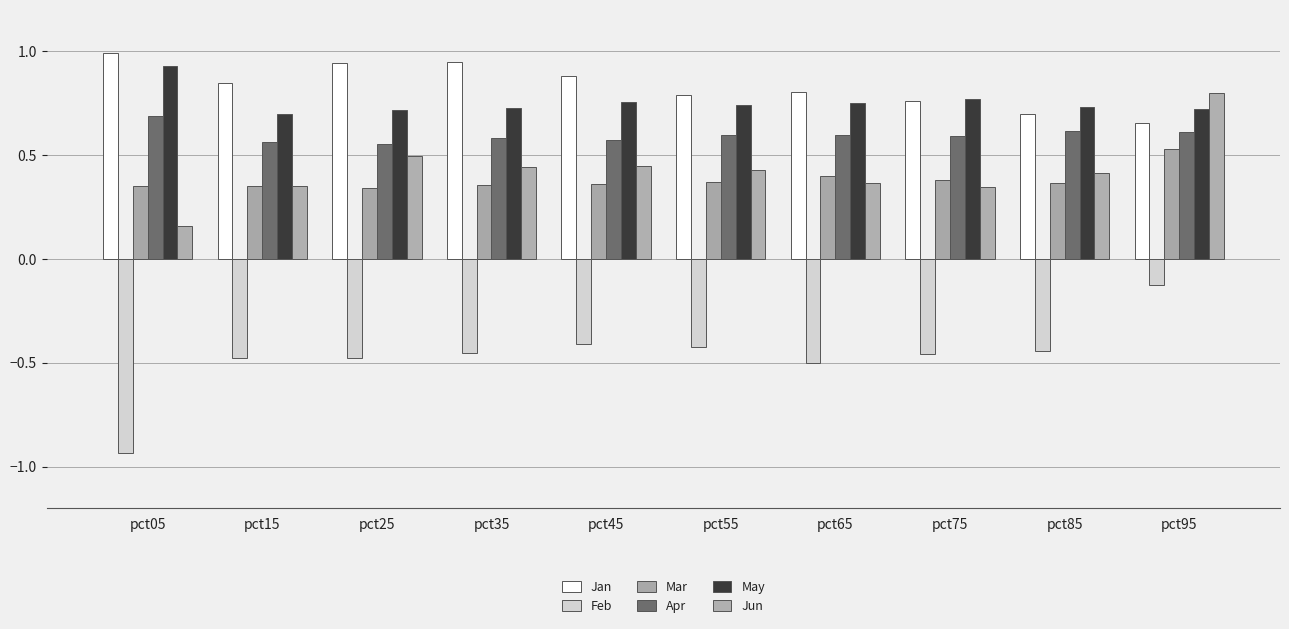

At which category does the chart reach its minimum across all series?

pct05